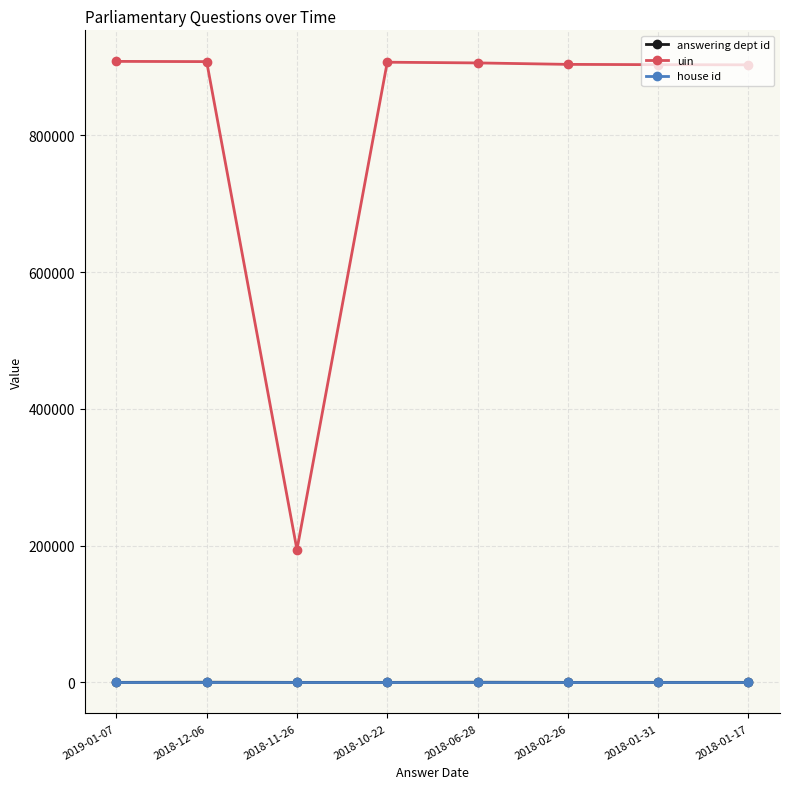

Which series has the widest spread of values?

uin